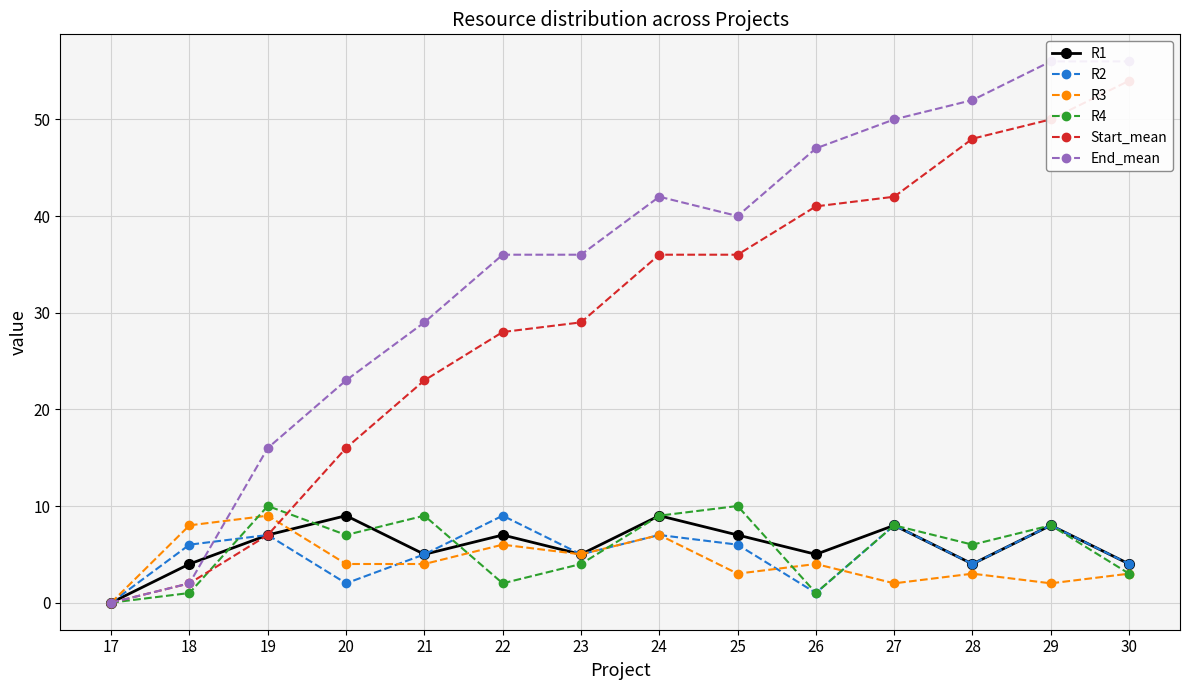

What is the difference between the R1 values at 24 and 29?

1